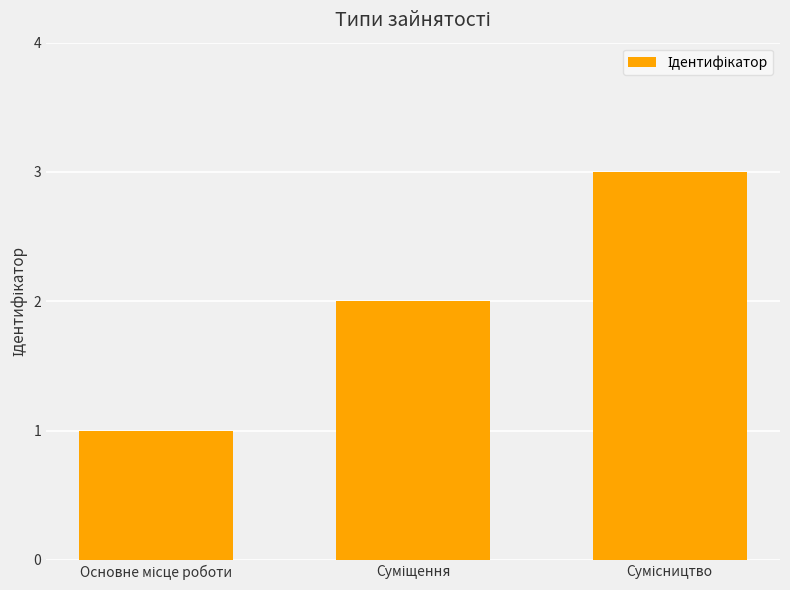

What is the sum of all values?

6